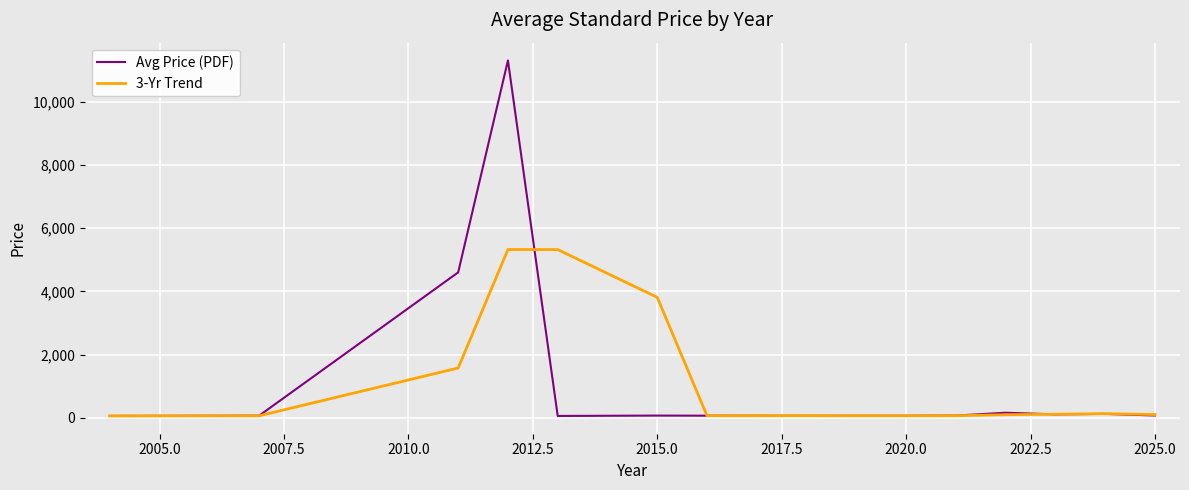

What is the minimum value shown in the chart?

61.0